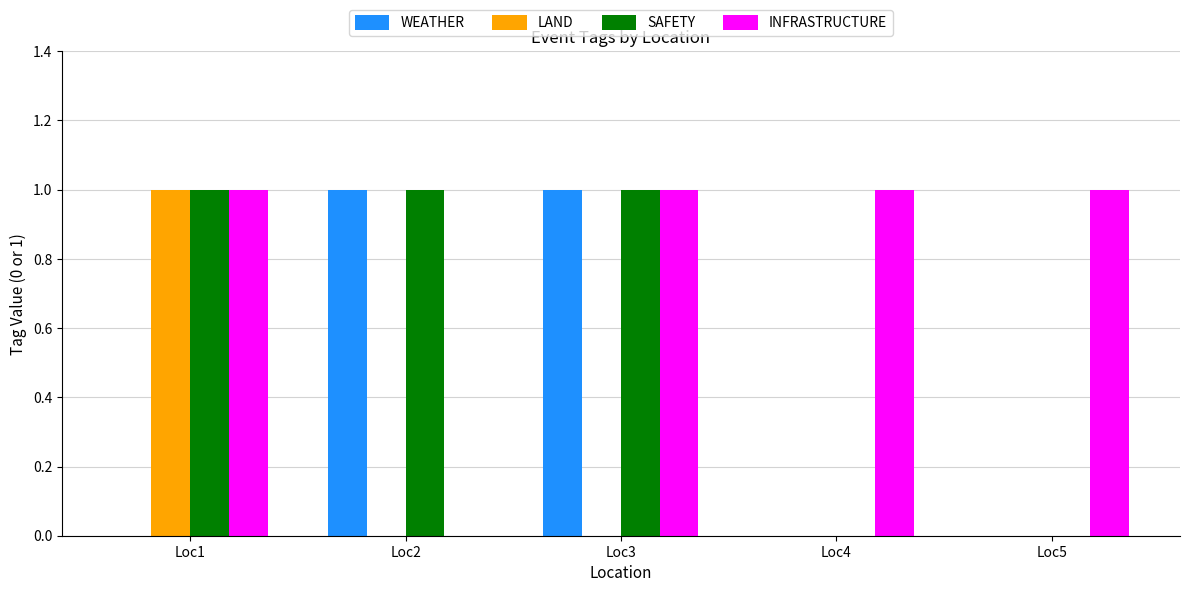

How many distinct data groups are displayed?

4